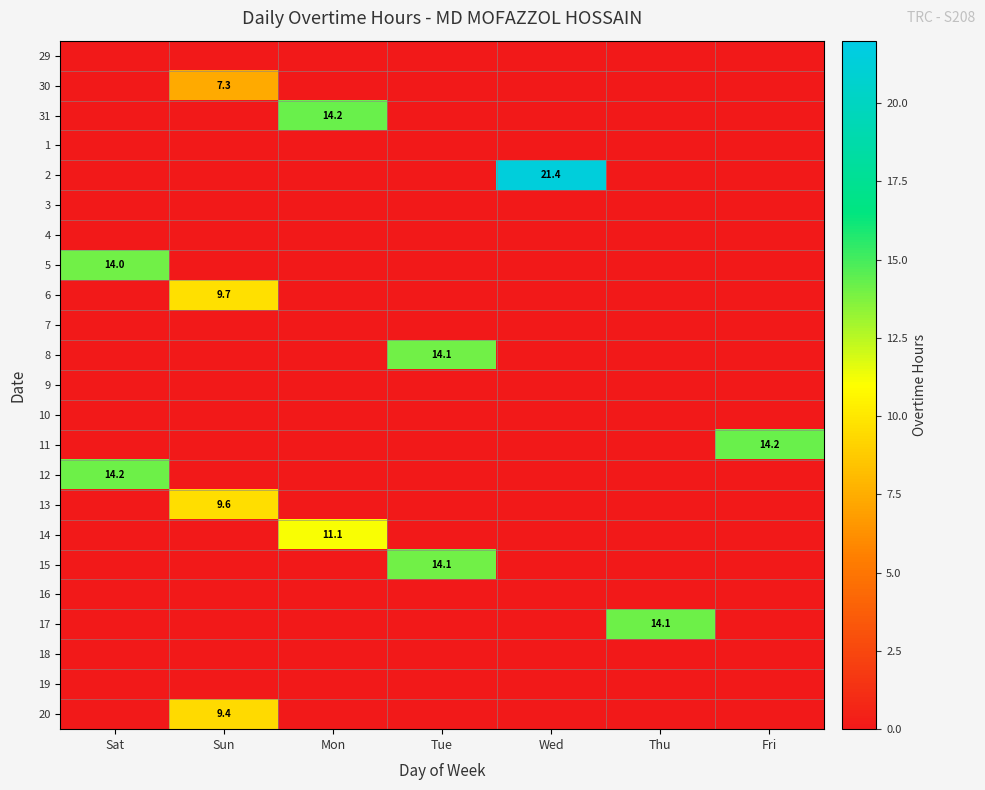

The 17 series shows 24.0 at Thu. True or false?

False